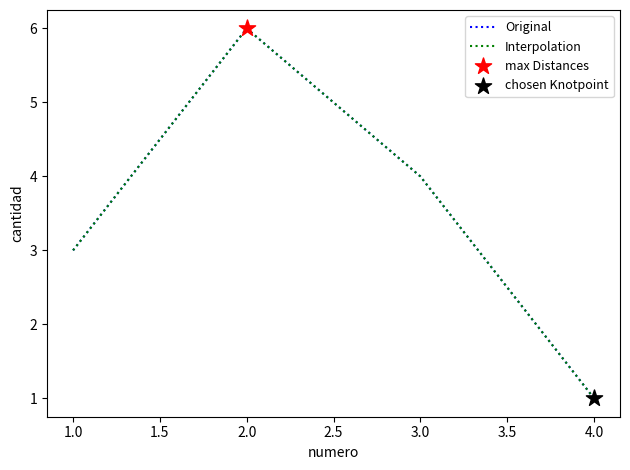

Approximately how many times larger is the value at 1 compared to 2?

0.5